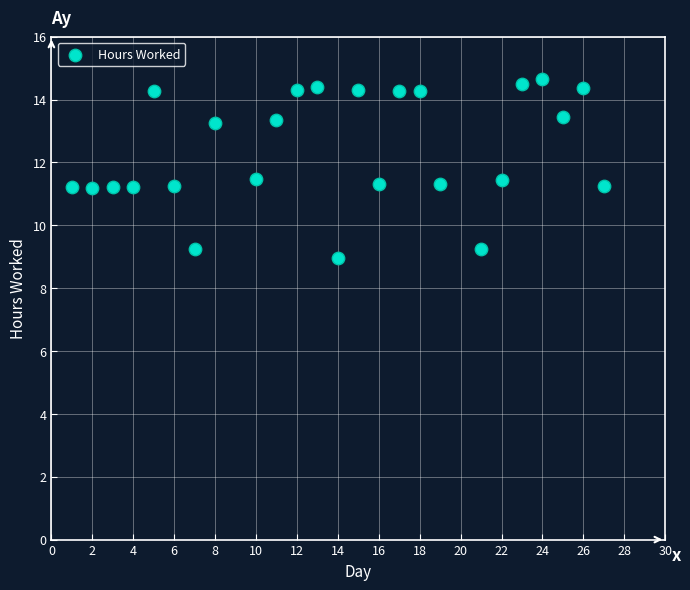

What is the range of X values (max minus min)?

26.0